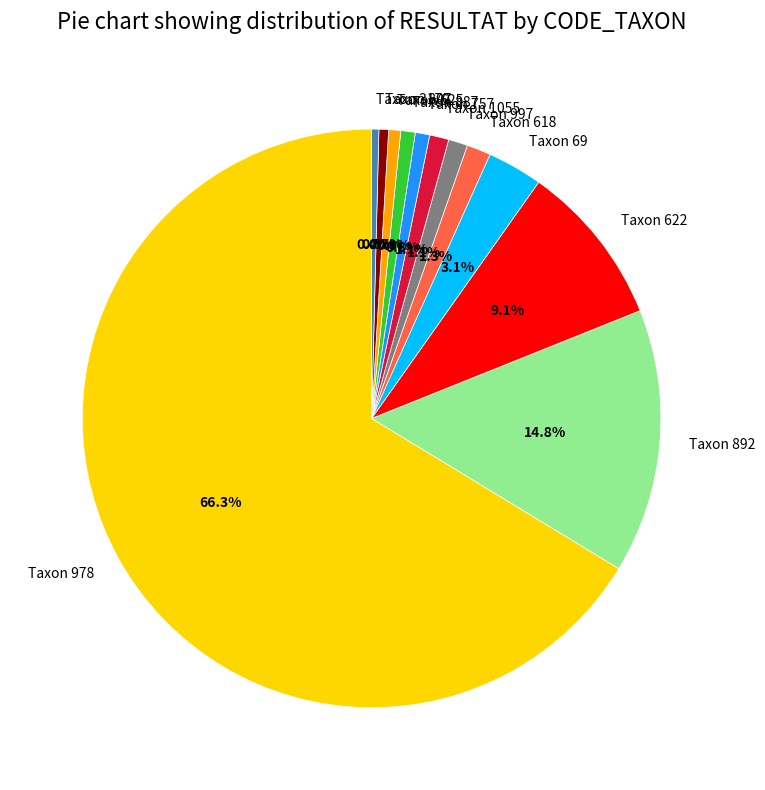

What is the total percentage of Taxon 807 and Taxon 1055?

1.6%